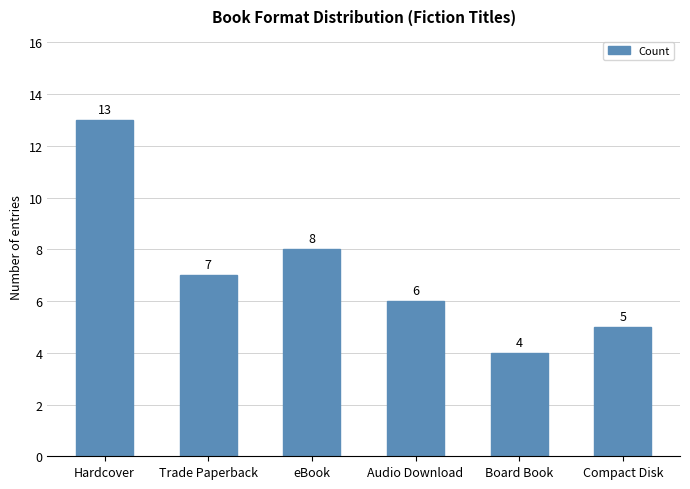

What is the approximate value at Hardcover?

13